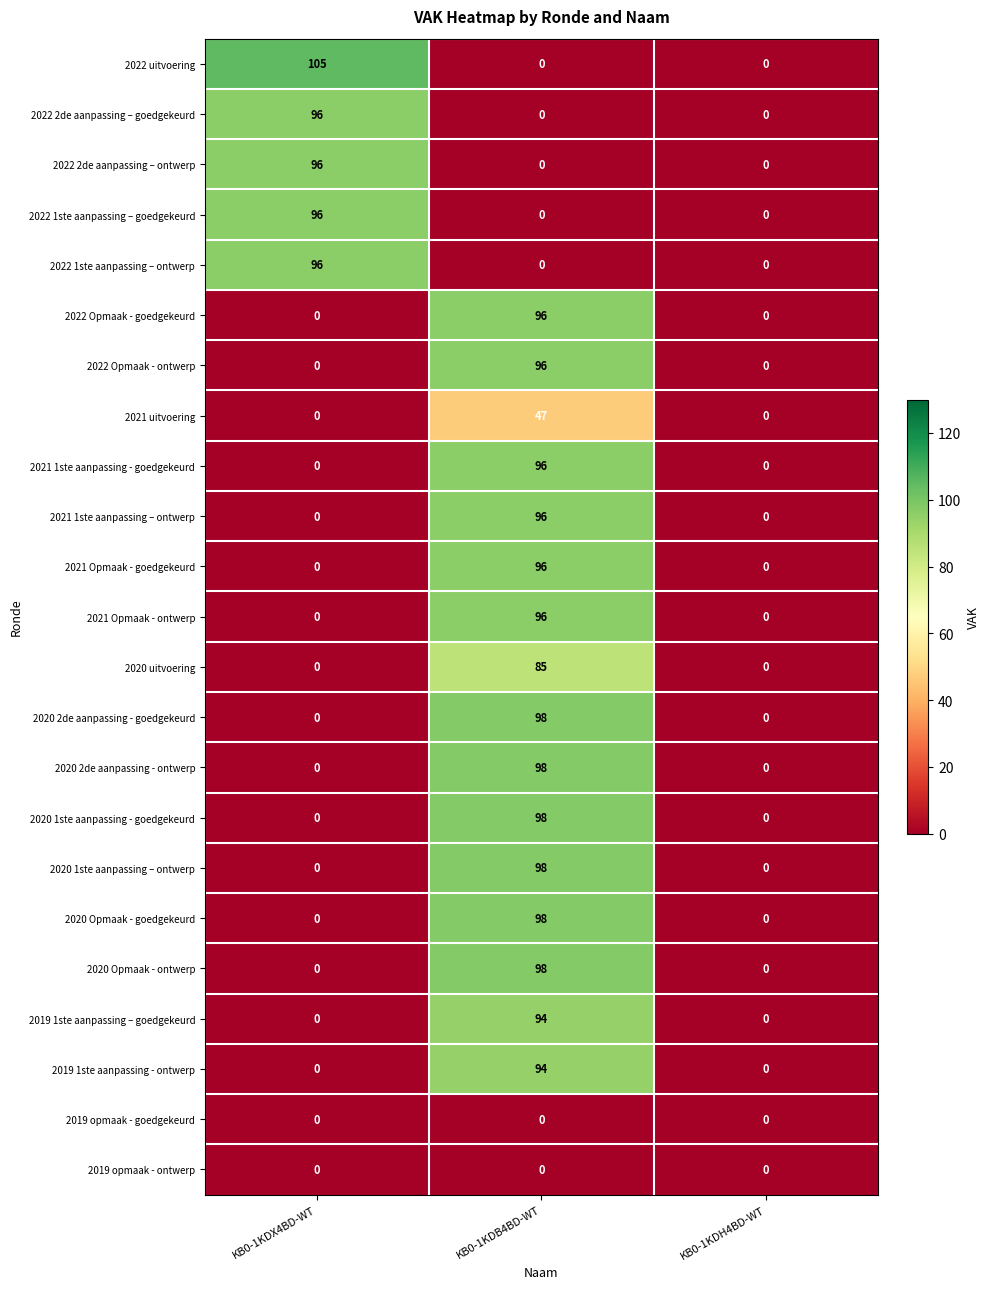

Which series changed the most between KB0-1KDX4BD-WT and KB0-1KDB4BD-WT?

2022 uitvoering